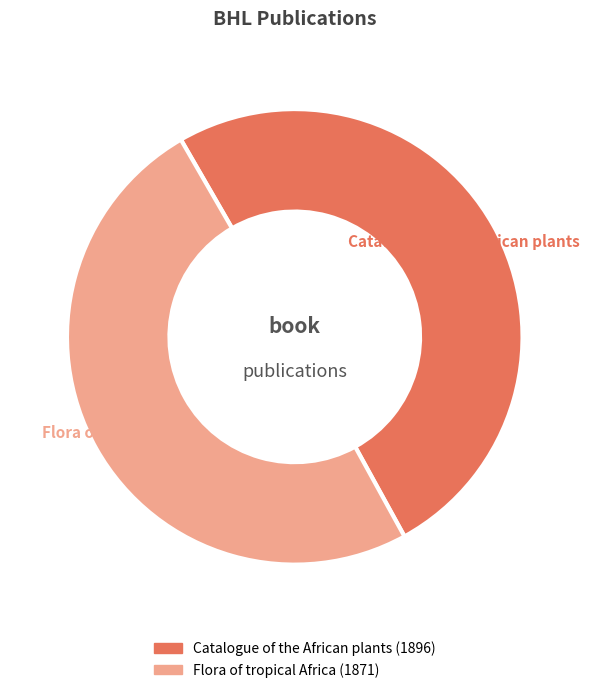

Which slice represents more than half of the pie?

Catalogue of the African plants